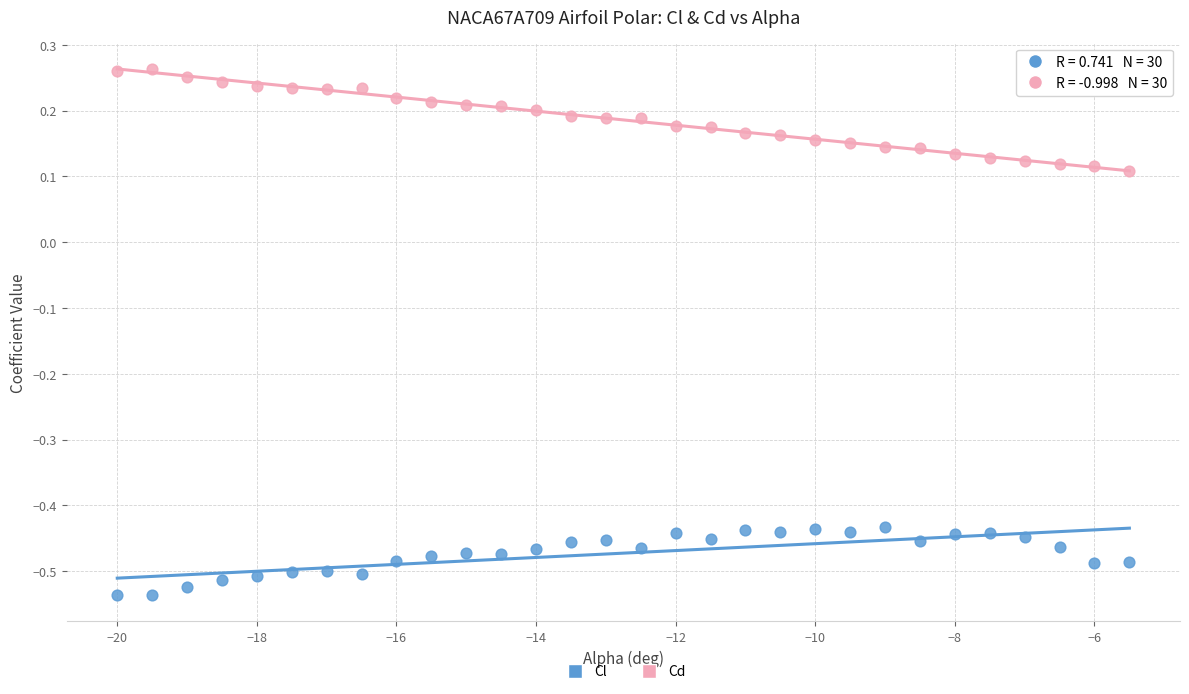

Across all data points, what is the range of X values (max minus min)?

14.5